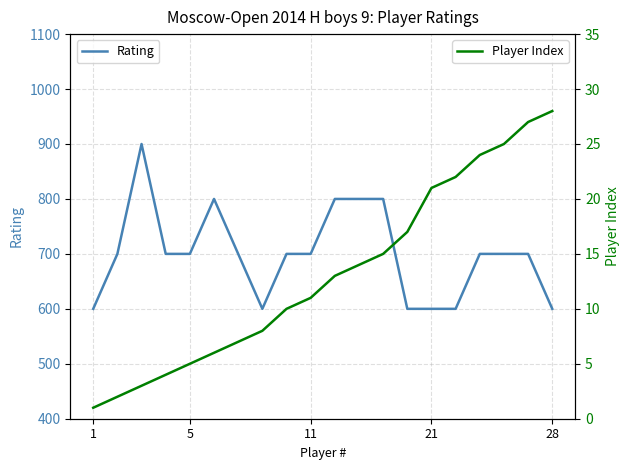

True or false: Rating and Player Index intersect in this chart.

False